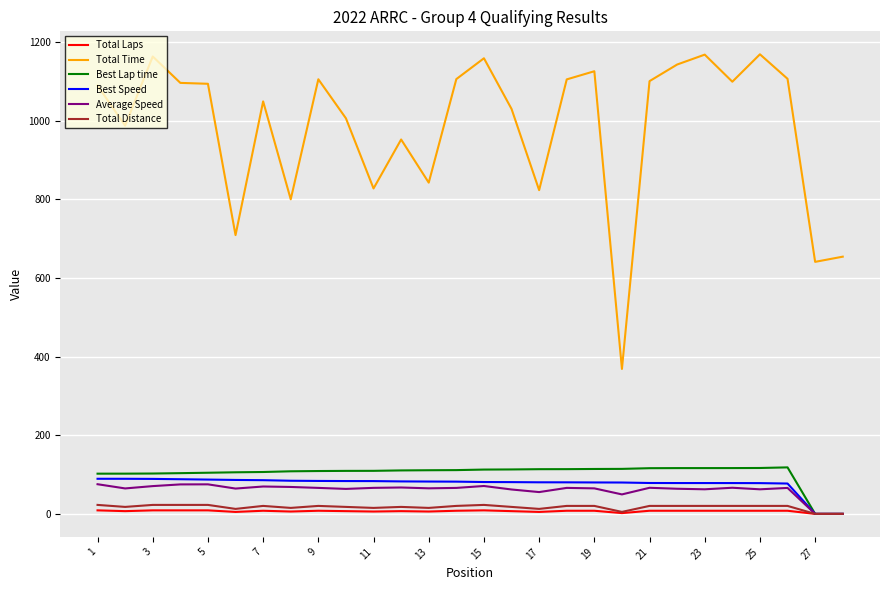

At how many categories does at least one series exceed 468?

27